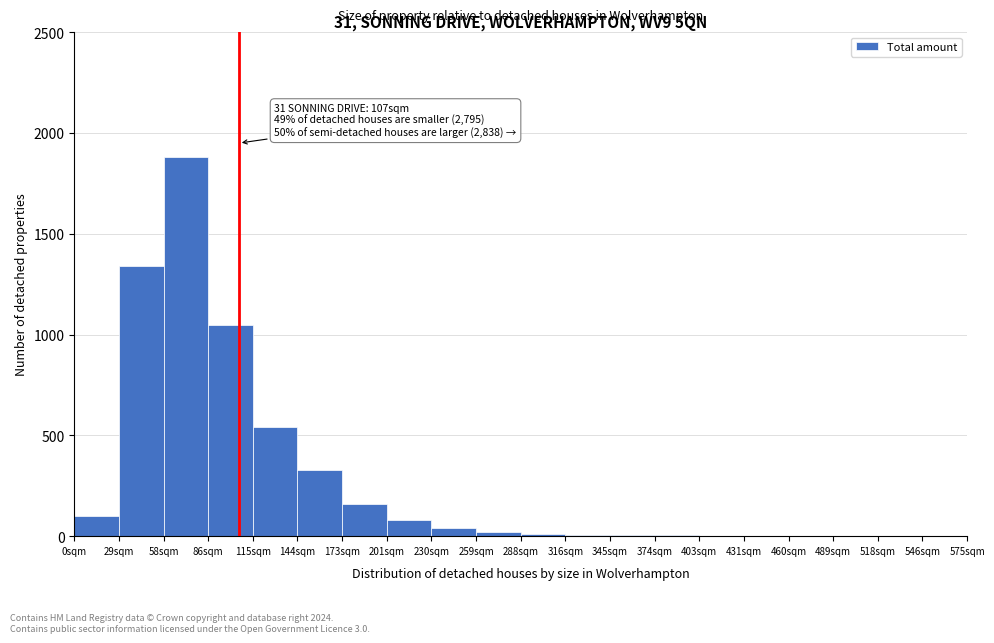

Over which range of the x-axis is the bar tallest?

58 to 87